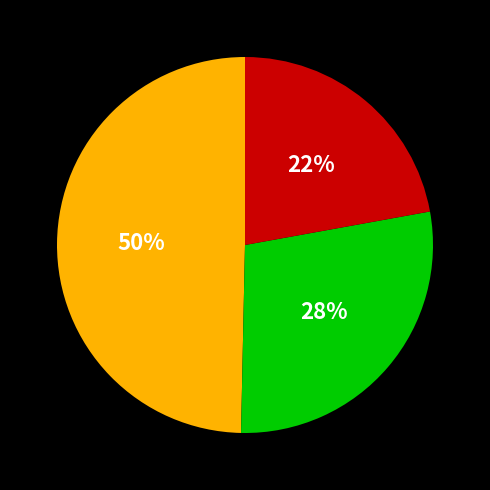

Is there any slice that represents more than half of the pie?

No